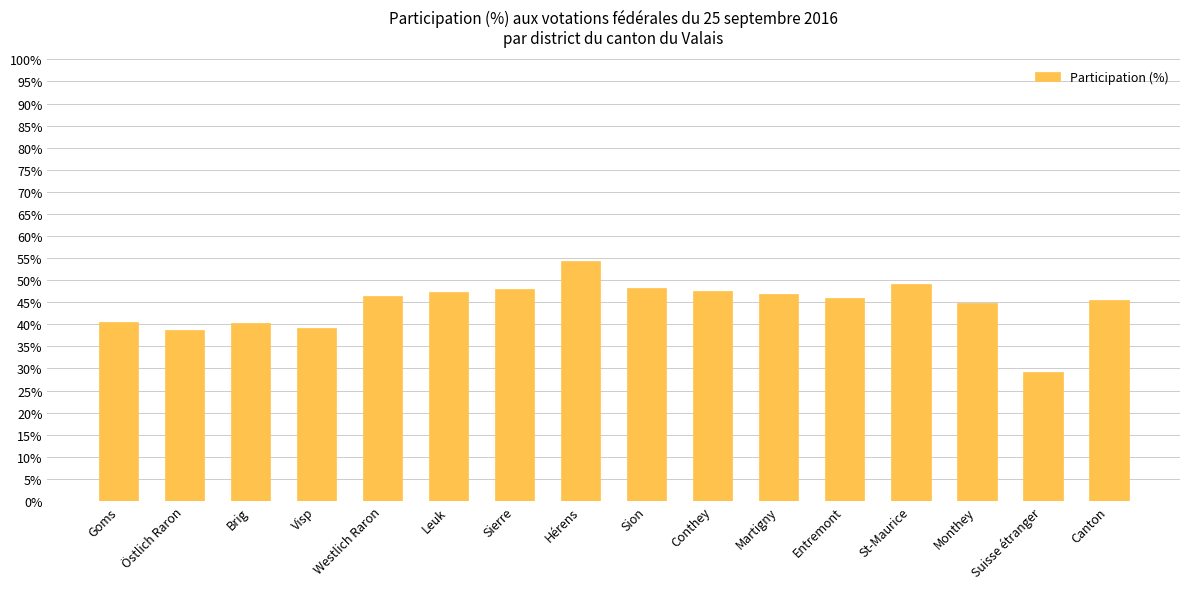

The chart shows a value of 38.7 at Östlich Raron. True or false?

True